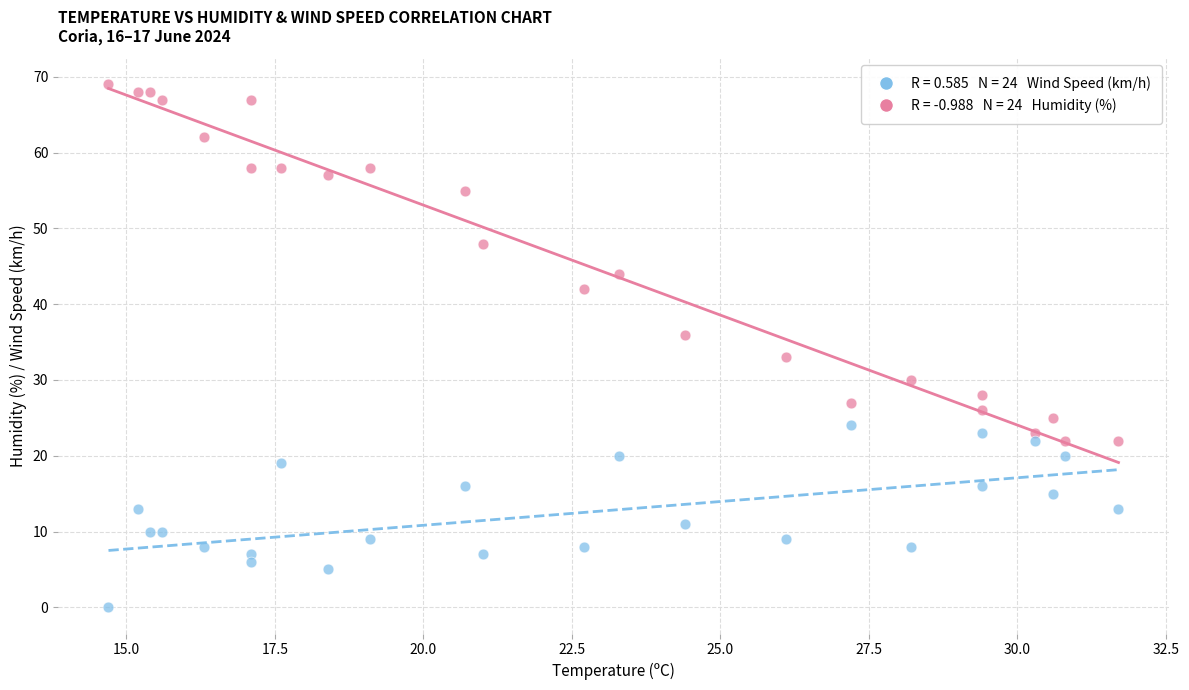

Across all series, what Y value is closest to 34?

33